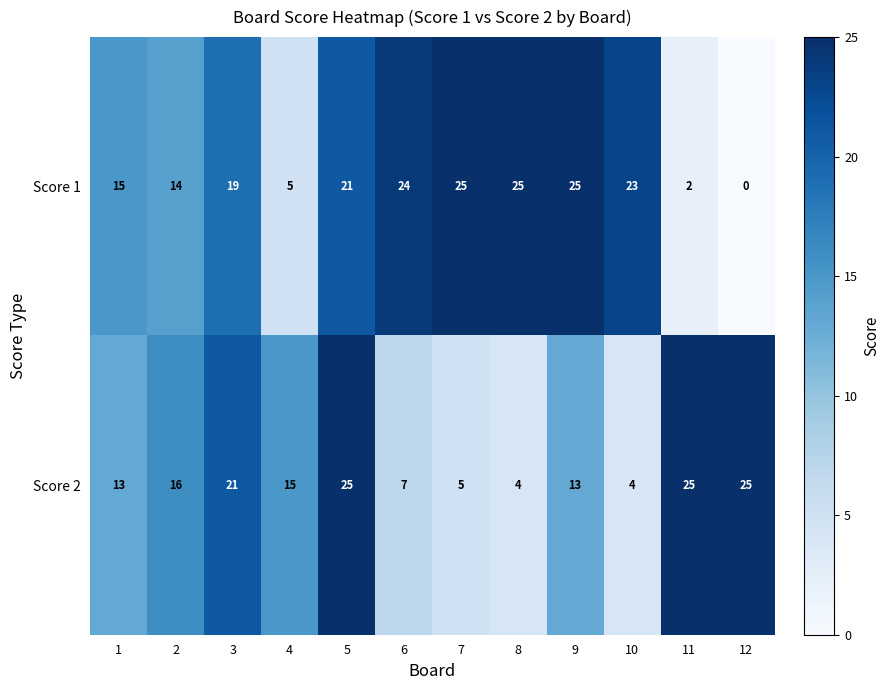

What is the difference between the maximum and minimum values in the Score 1 series?

25